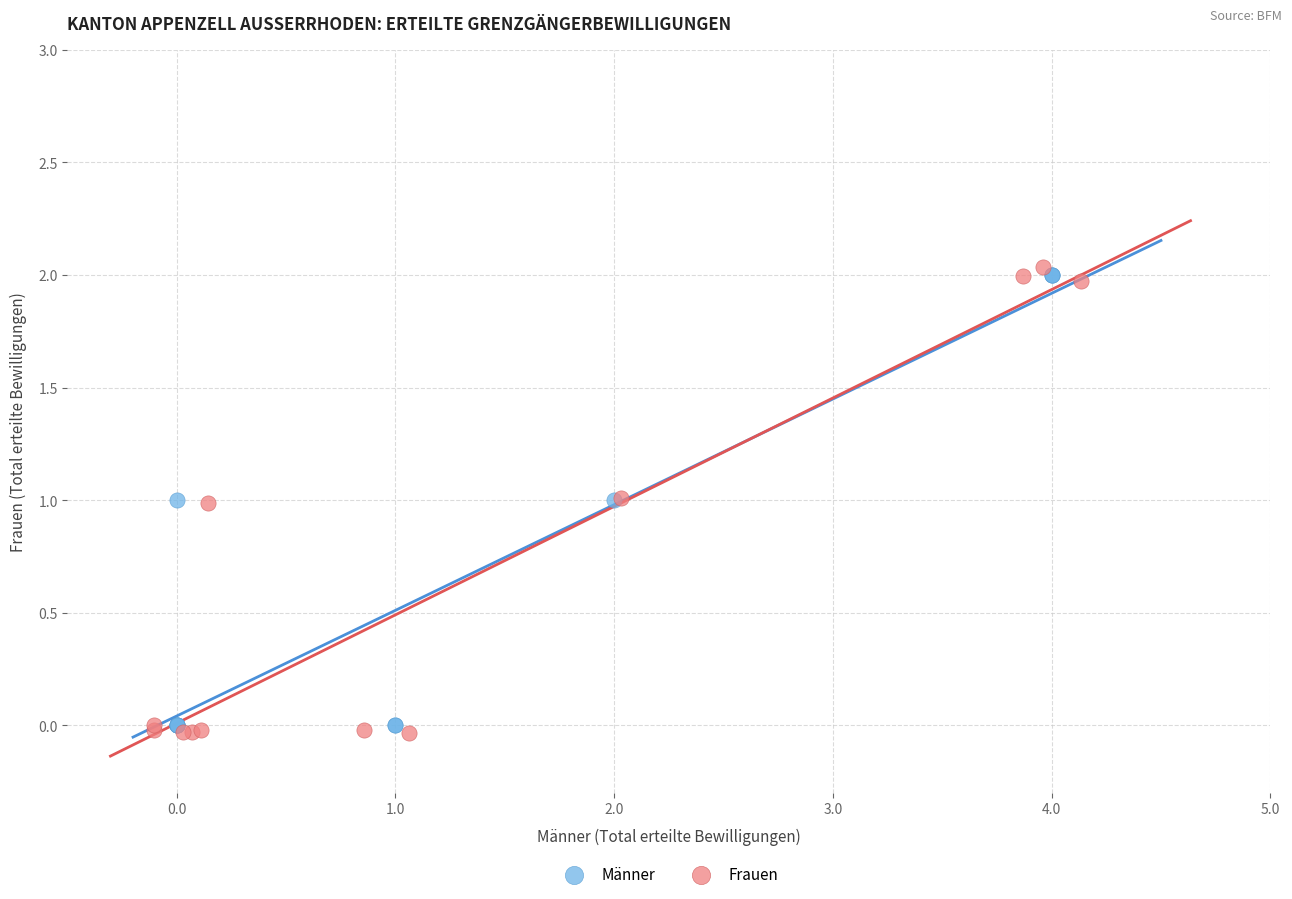

Which series has the largest Y range (max minus min)?

Frauen